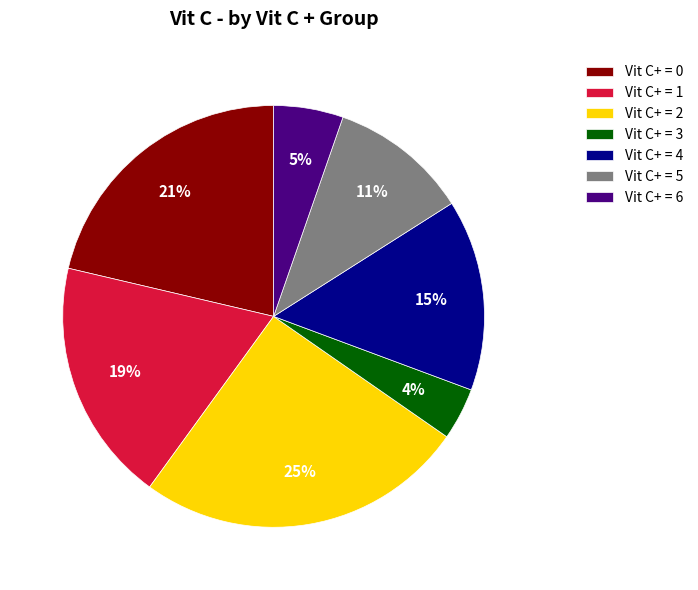

To the nearest percent, what is the difference between the largest and smallest slice percentages?

21%